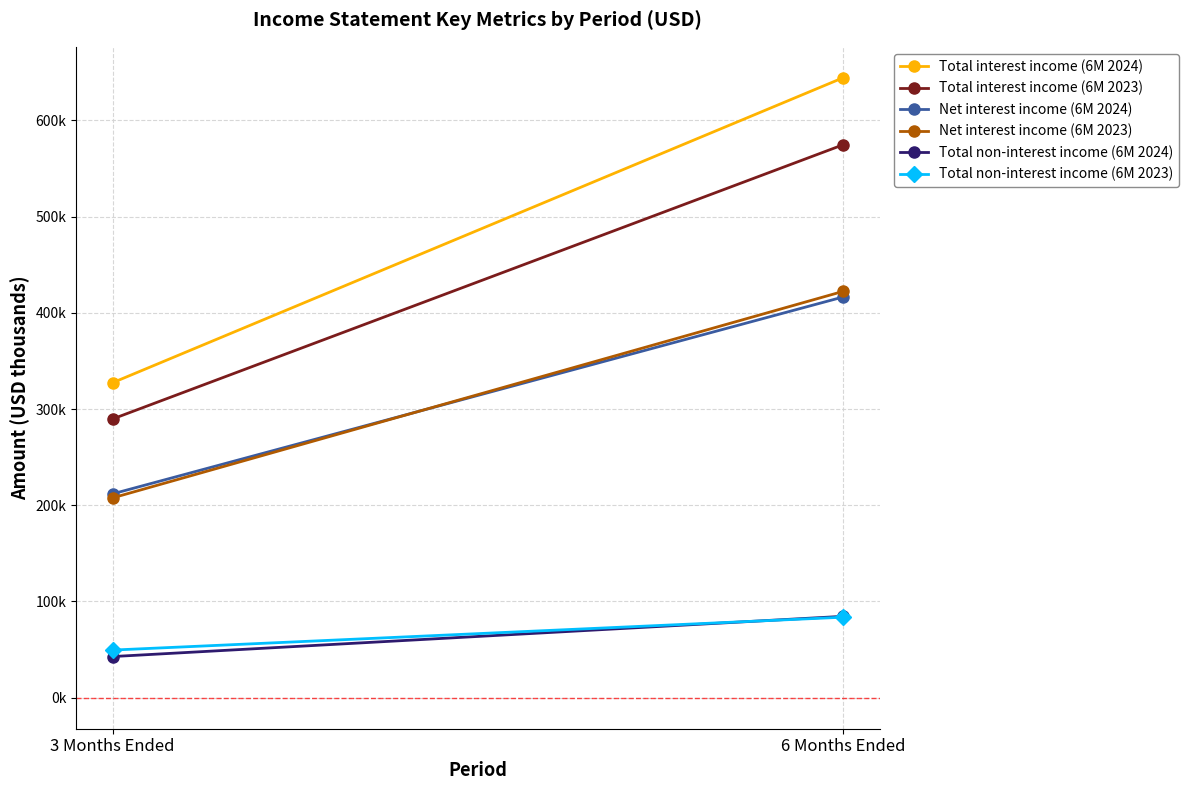

The Net interest income (6M 2024) series shows 416412 at 6 Months Ended. True or false?

True